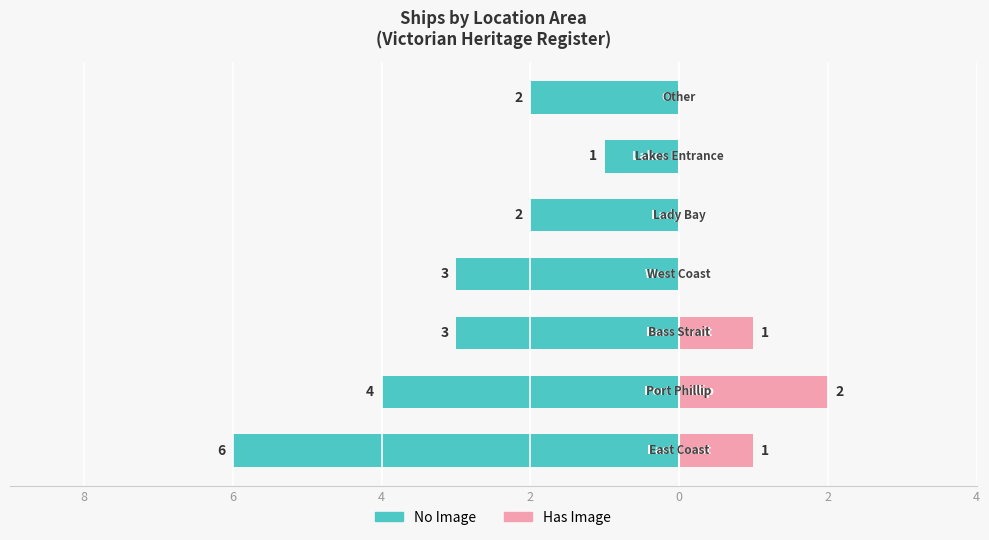

Which series has the largest range (max minus min)?

No Image